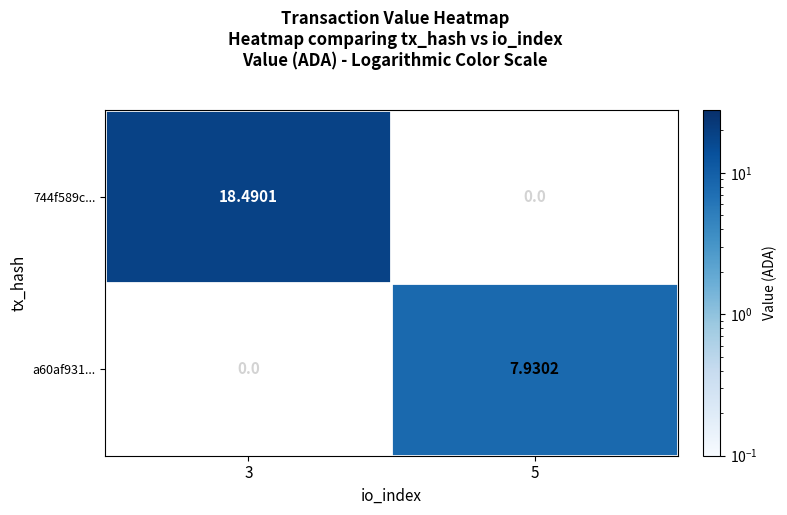

Is the value of 744f589c... at 3 greater than the value of a60af931... at 5?

Yes